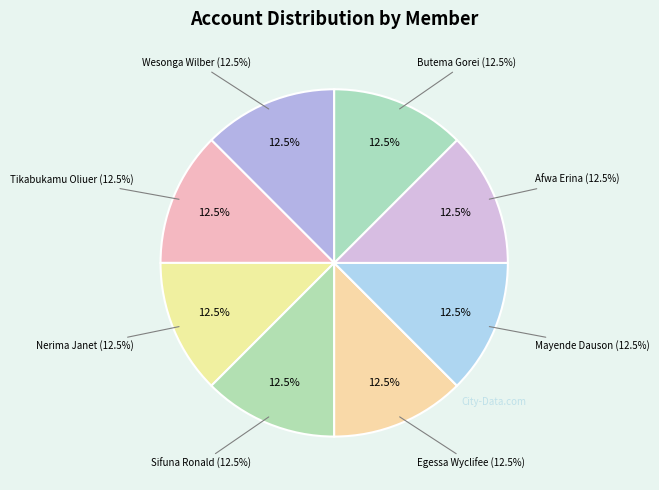

To the nearest percent, what portion does Nerima Janet represent?

12%